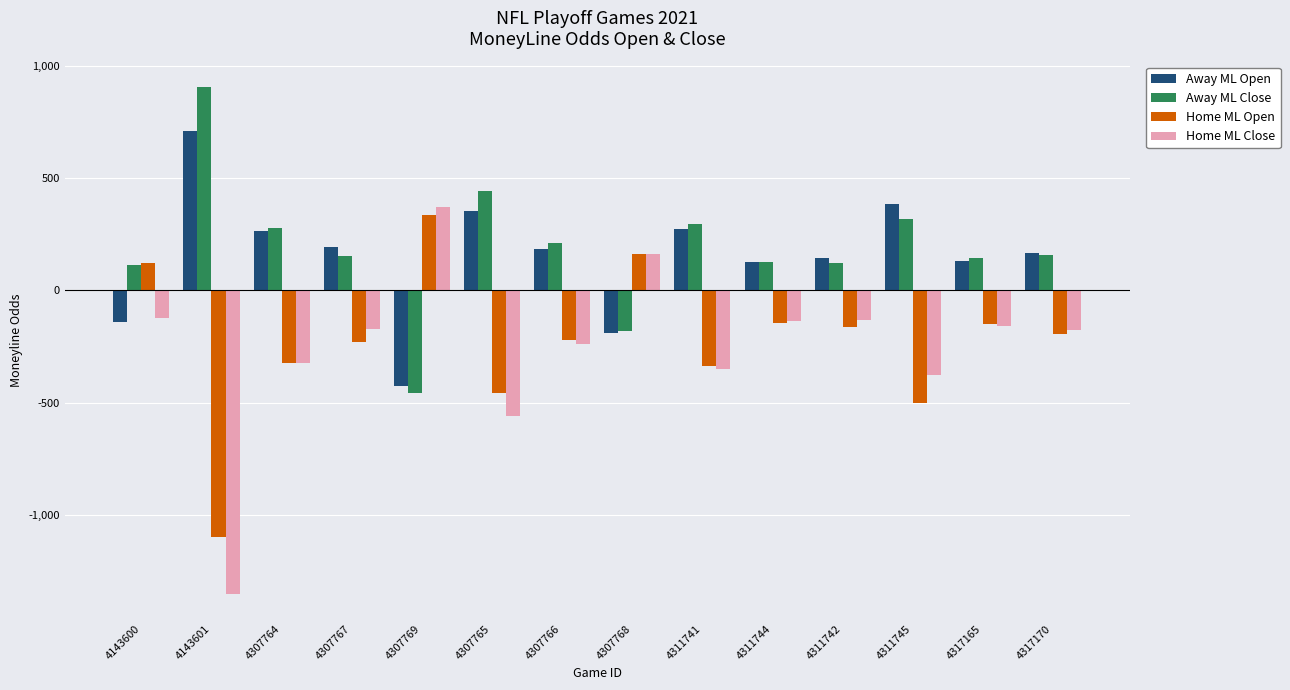

Is the value of Away ML Close at 4143600 greater than the value of Home ML Open at 4307765?

Yes